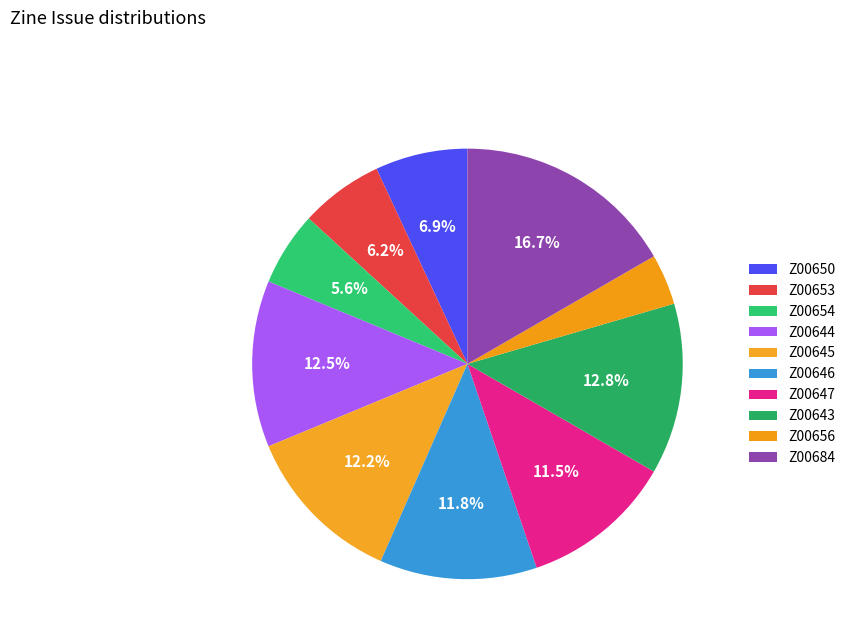

To the nearest percent, what percentage of the pie is Z00684?

17%